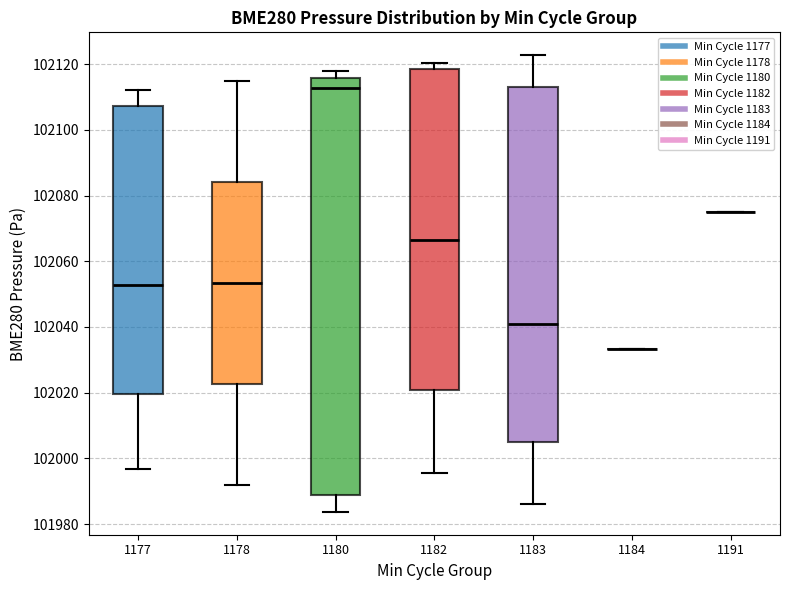

Reading left to right, read every box against the y-axis: the position of its median line, the range the box covers, and the ends of its whiskers. The values are not printed on the chart, so give them approximately, as read against the axis.

1177: median 102052, box 102020 to 102108, whiskers 101996 to 102112
1178: median 102054, box 102022 to 102084, whiskers 101992 to 102116
1180: median 102112, box 101988 to 102116, whiskers 101984 to 102118
1182: median 102066, box 102020 to 102118, whiskers 101996 to 102120
1183: median 102040, box 102004 to 102114, whiskers 101986 to 102122
1184: box collapsed to a line at 102034, whiskers 102034 to 102034
1191: box collapsed to a line at 102074, whiskers 102074 to 102074